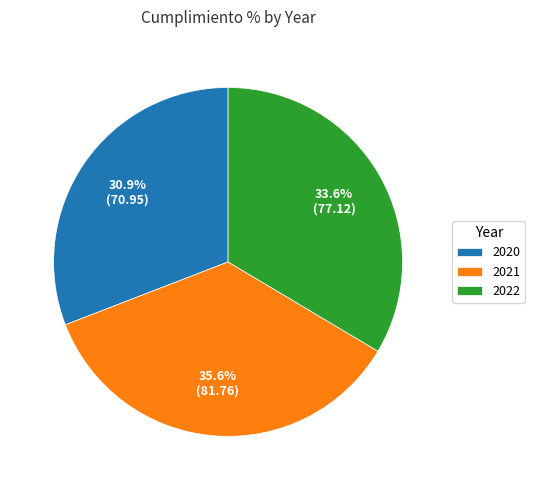

True or false: 2022 accounts for 34% of the total.

True